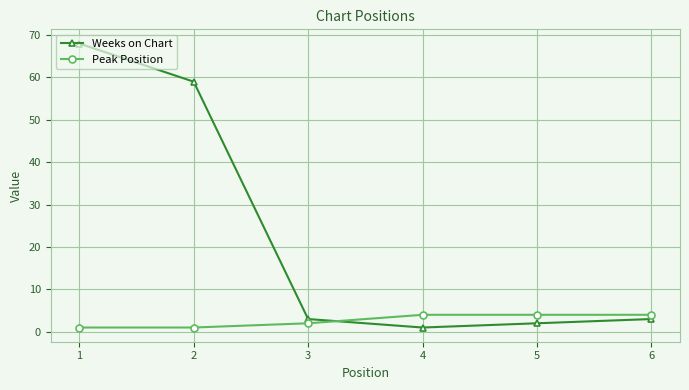

True or false: Peak Position has more than 2 interior local peaks.

False